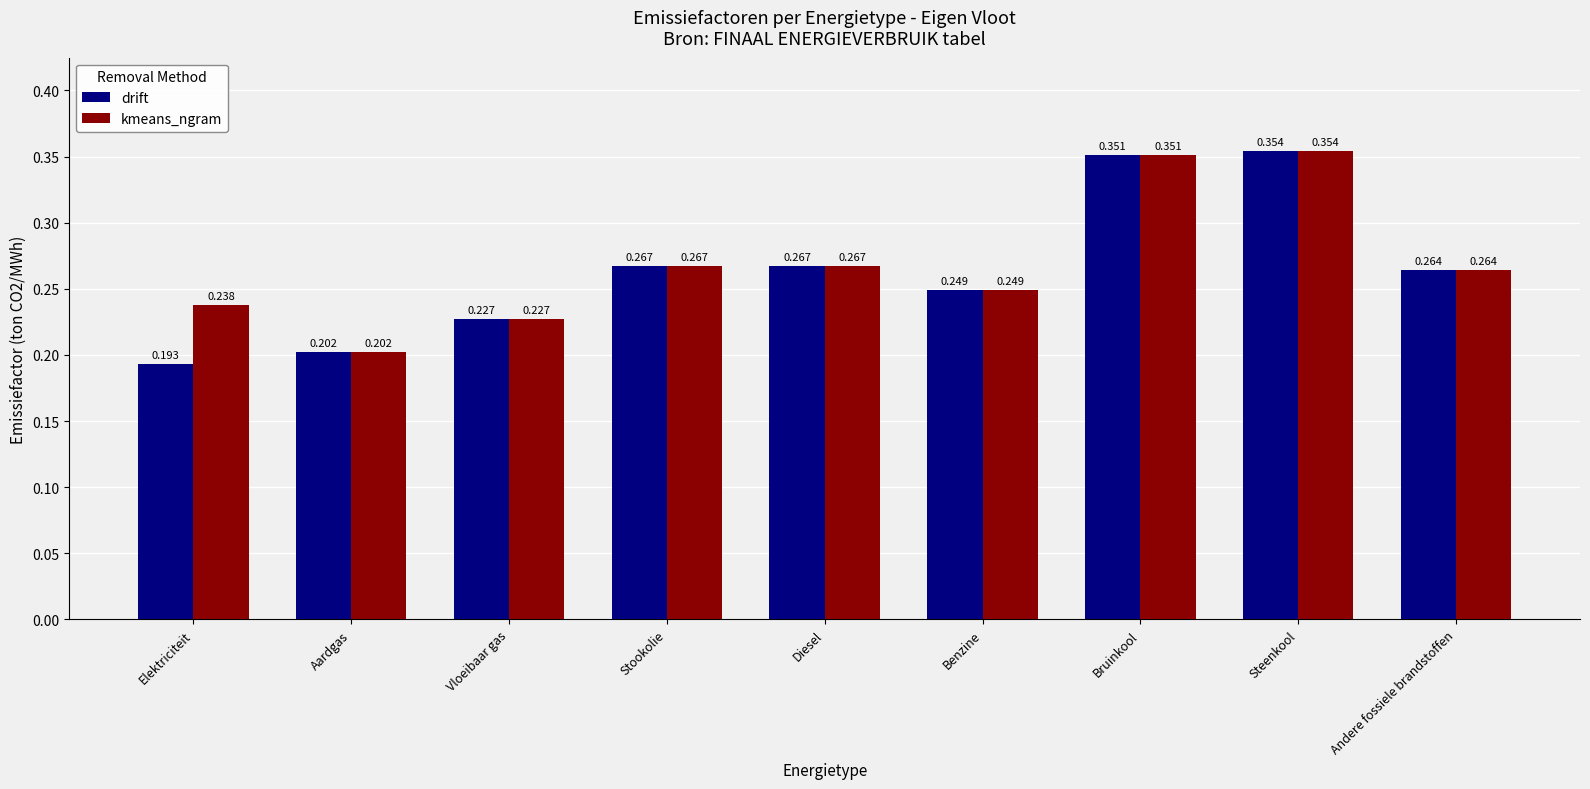

Which series has the largest total across all categories?

kmeans_ngram